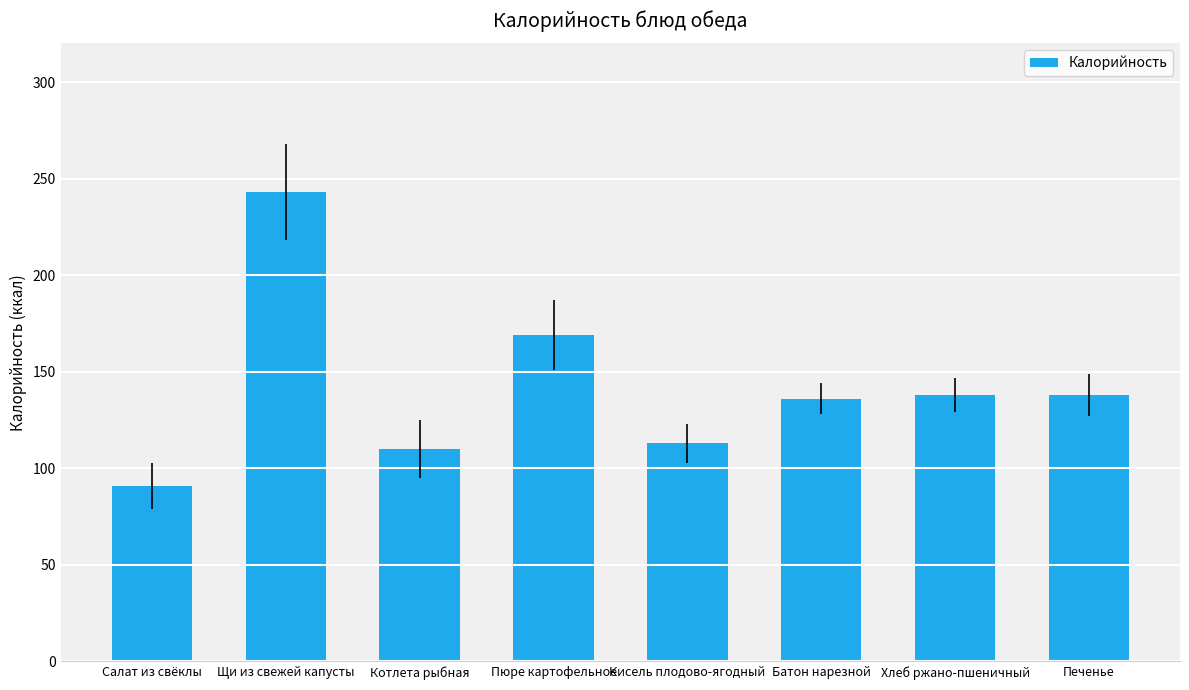

True or false: the data shows 37 at Печенье.

False